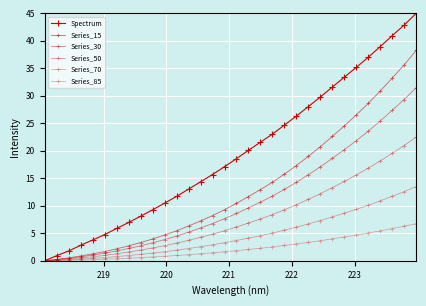

Is this an area chart (filled region under the line)?

No